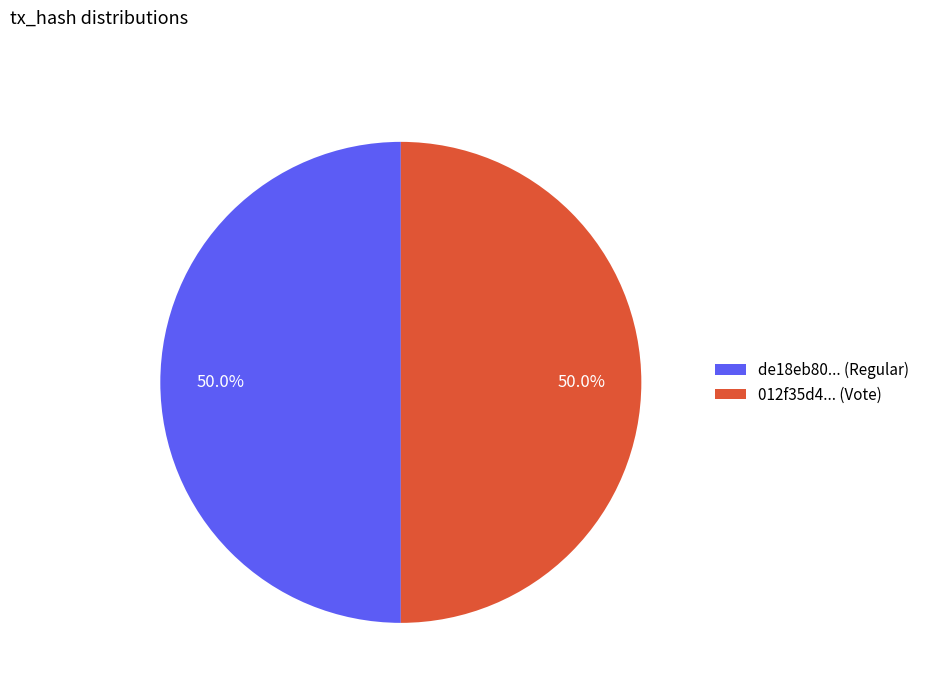

Approximately how many times larger is the value at de18eb80... (Regular) compared to 012f35d4... (Vote)?

1.0